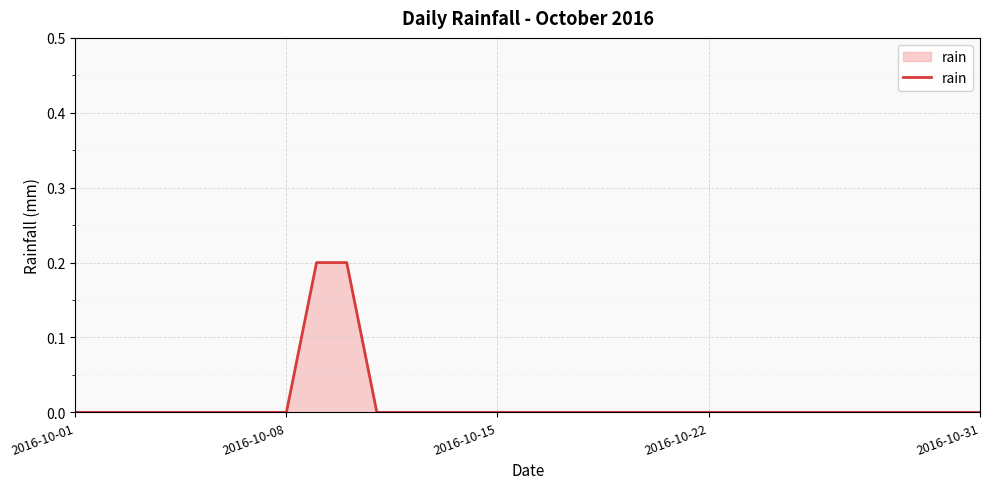

How many lines are shown in the chart?

1